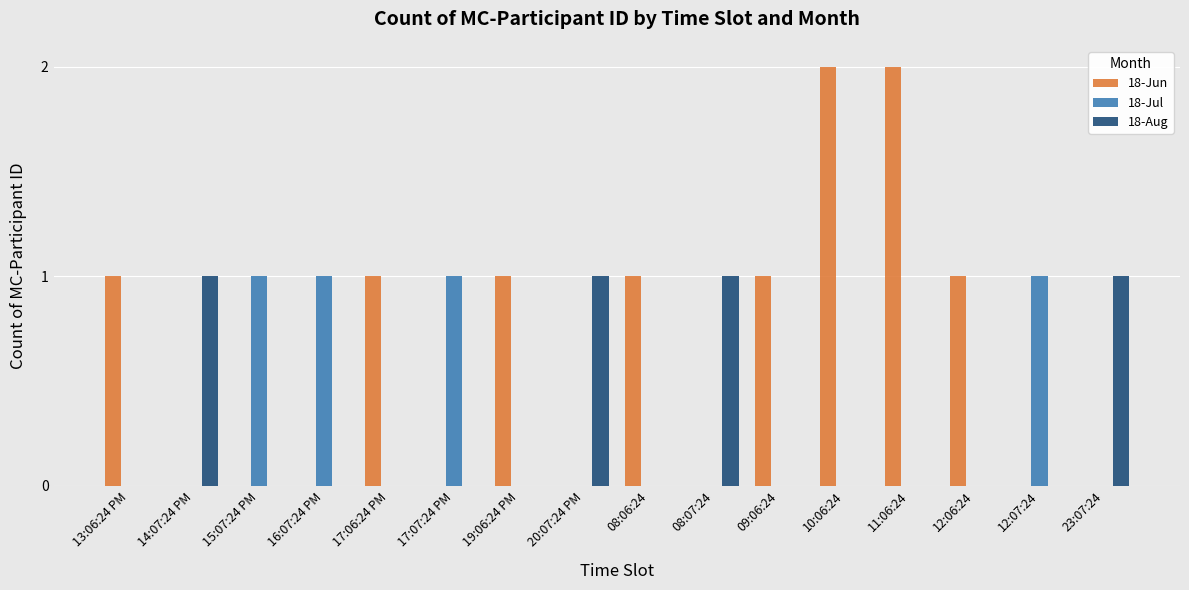

Reading left to right, what are all the values shown in this chart?

18-Jun: 1	0	0	0	1	0	1	0	1	0	1	2	2	1	0	0
18-Jul: 0	0	1	1	0	1	0	0	0	0	0	0	0	0	1	0
18-Aug: 0	1	0	0	0	0	0	1	0	1	0	0	0	0	0	1